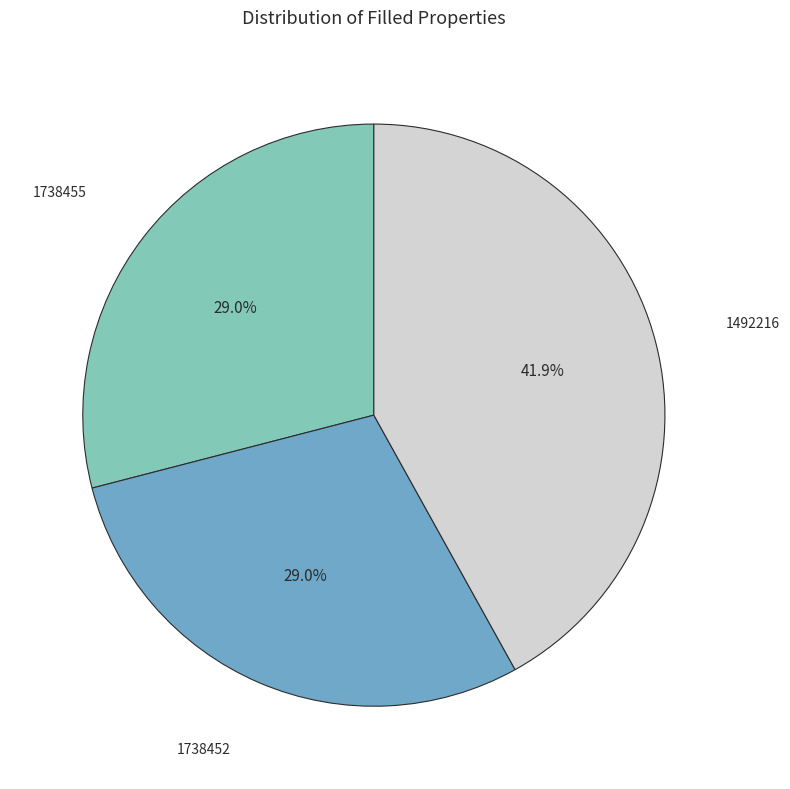

Is there a majority slice in this chart?

No